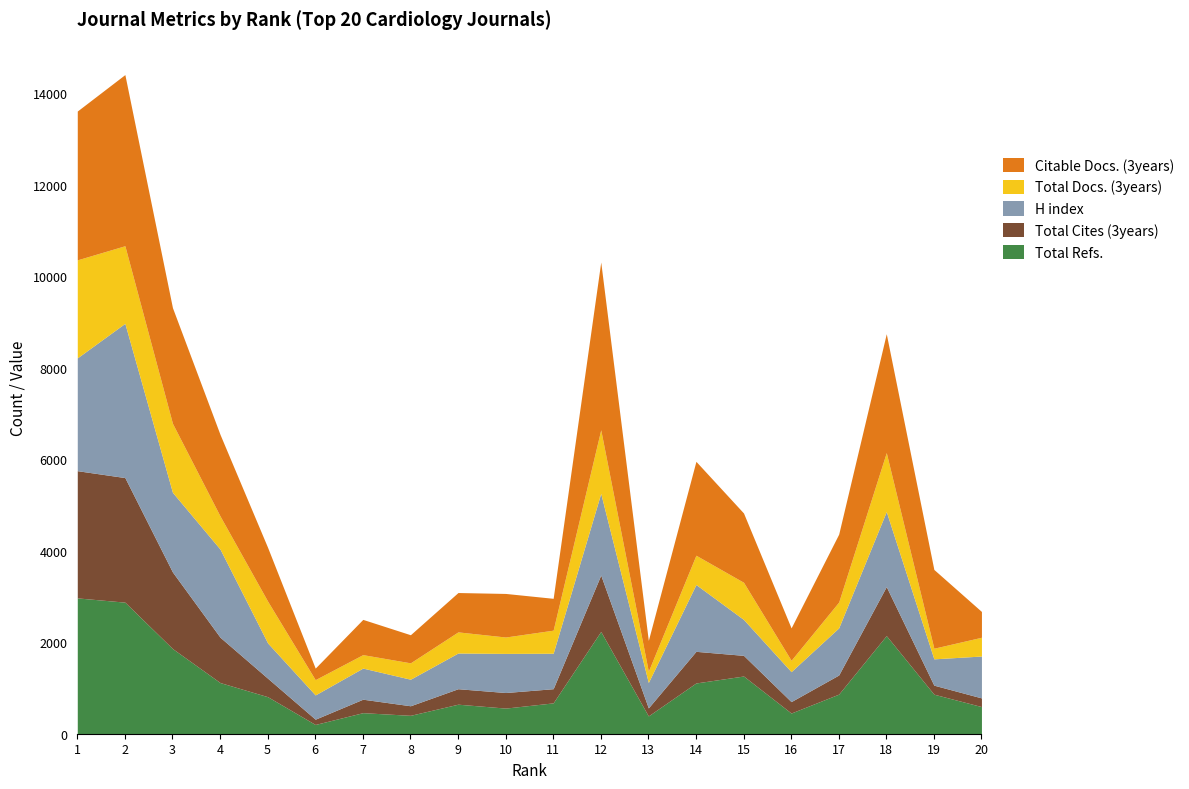

Is it true that Total Docs. (3years) equals 232 at 2?

False